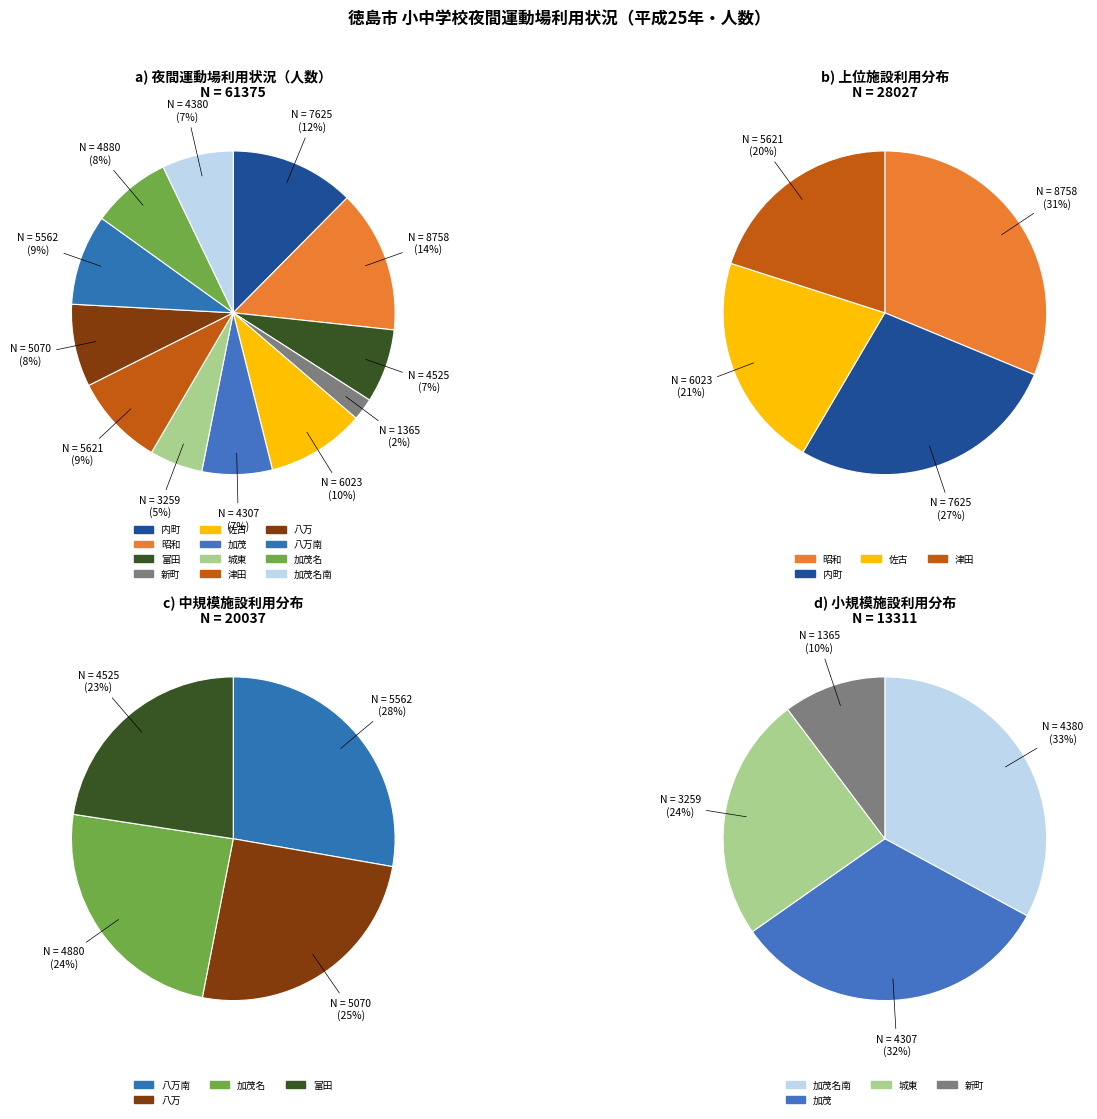

Is there a majority slice in this chart?

No